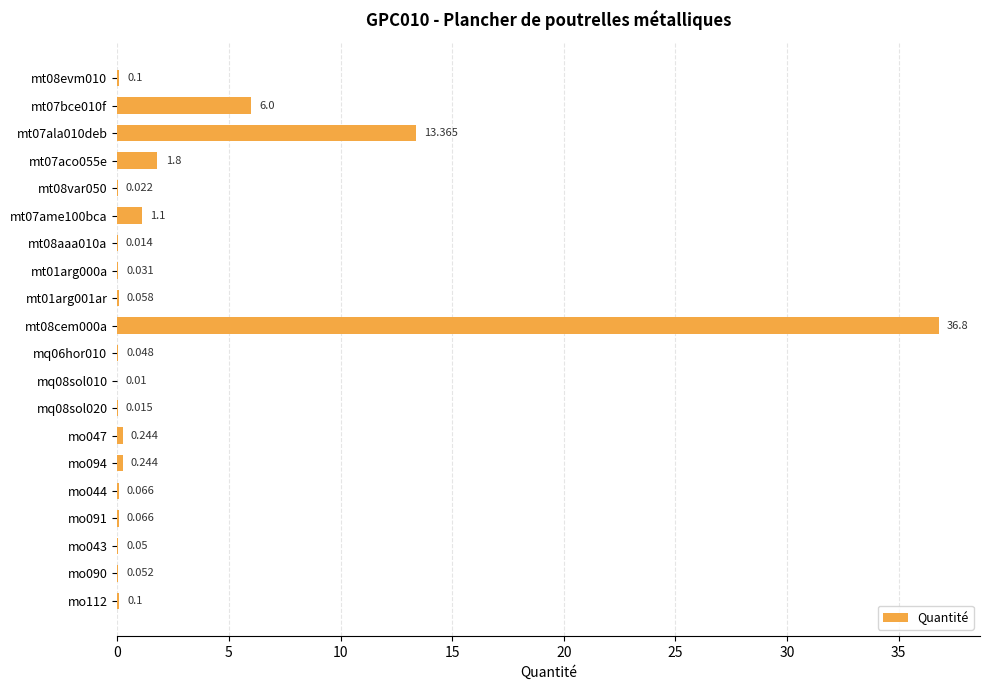

What is the sum of all values?

60.2